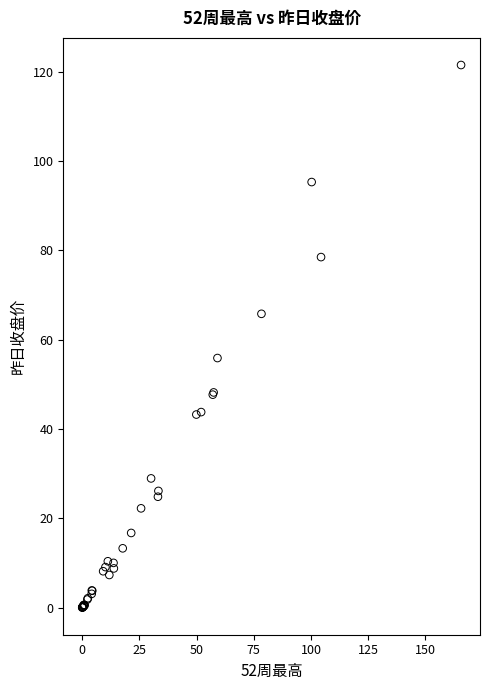

What Y value in the scatter plot is closest to 60?

55.9